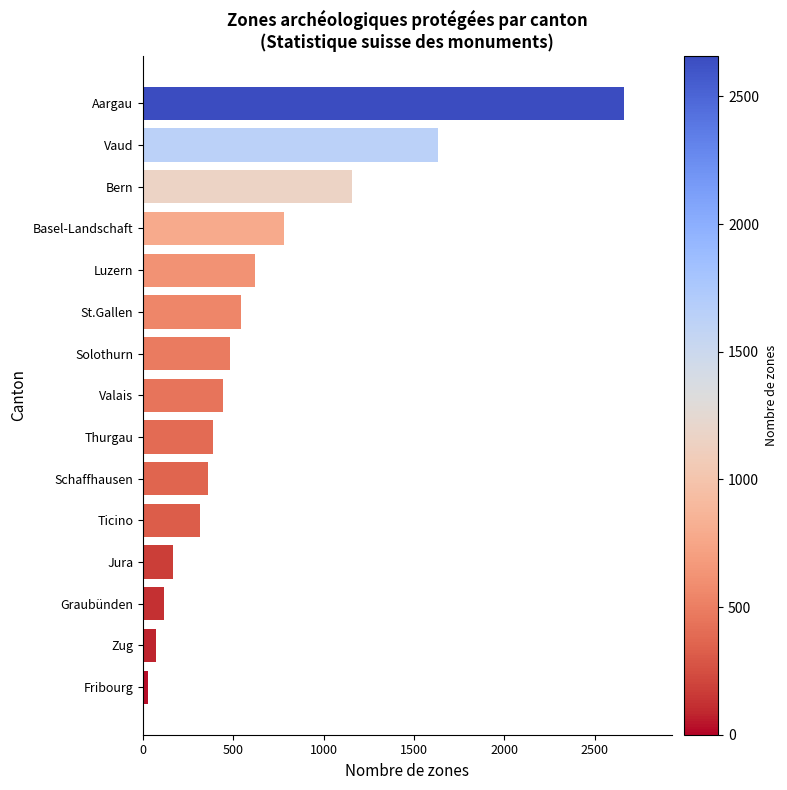

The value at St.Gallen is 870. True or false?

False